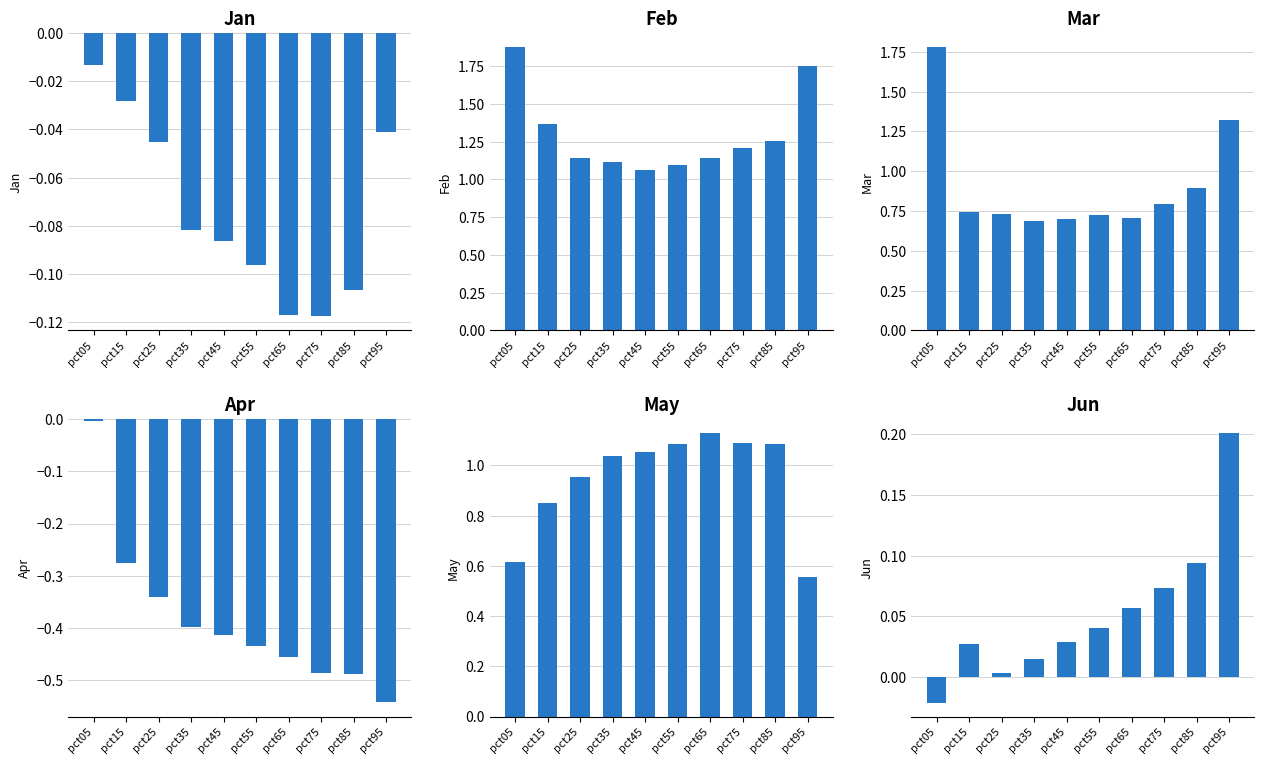

Which series has the largest total across all categories?

Feb